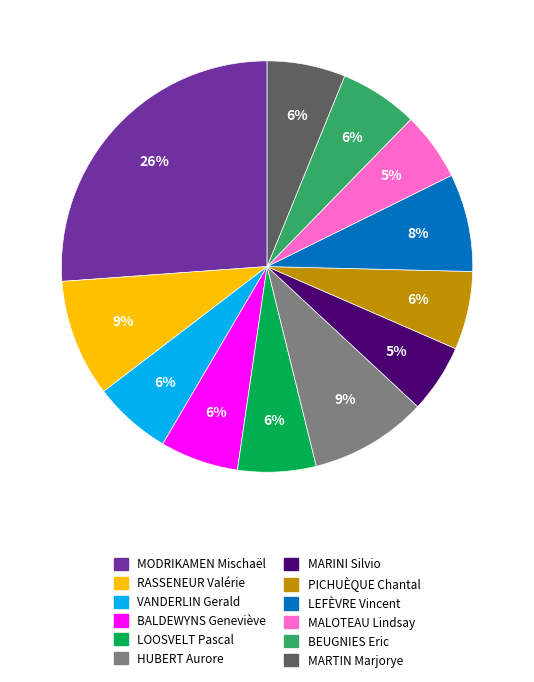

How many segments does this pie chart have?

12